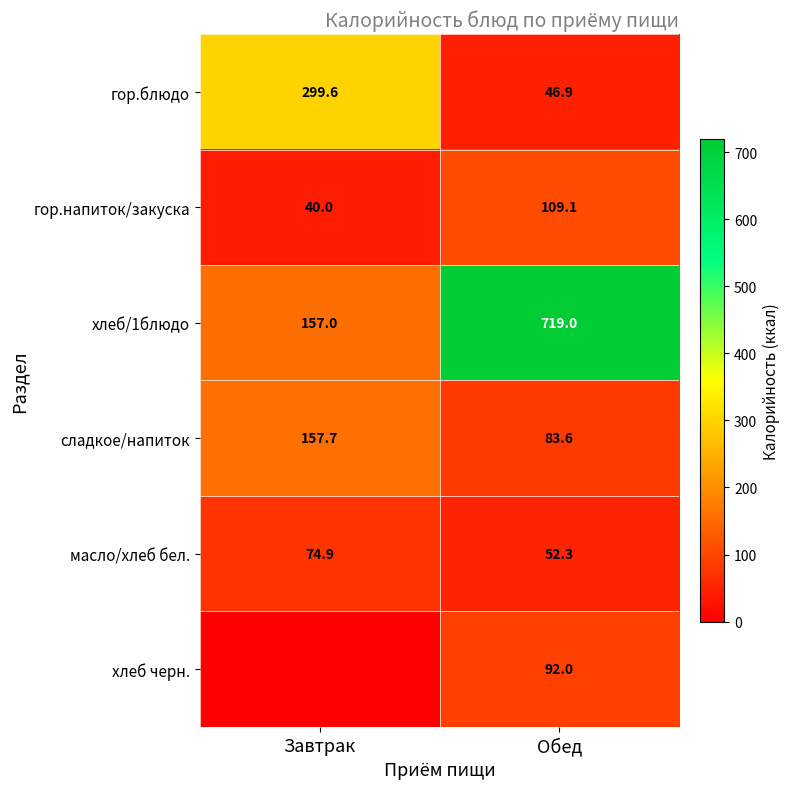

What is the spread (max minus min) of values at Завтрак?

299.6